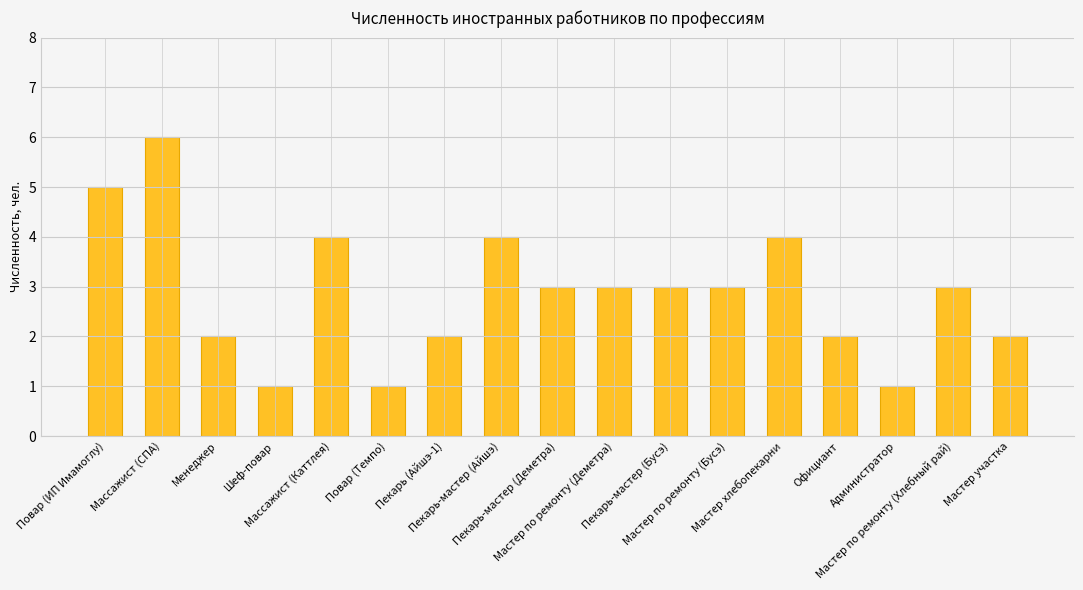

What is the difference between the maximum and minimum values?

5